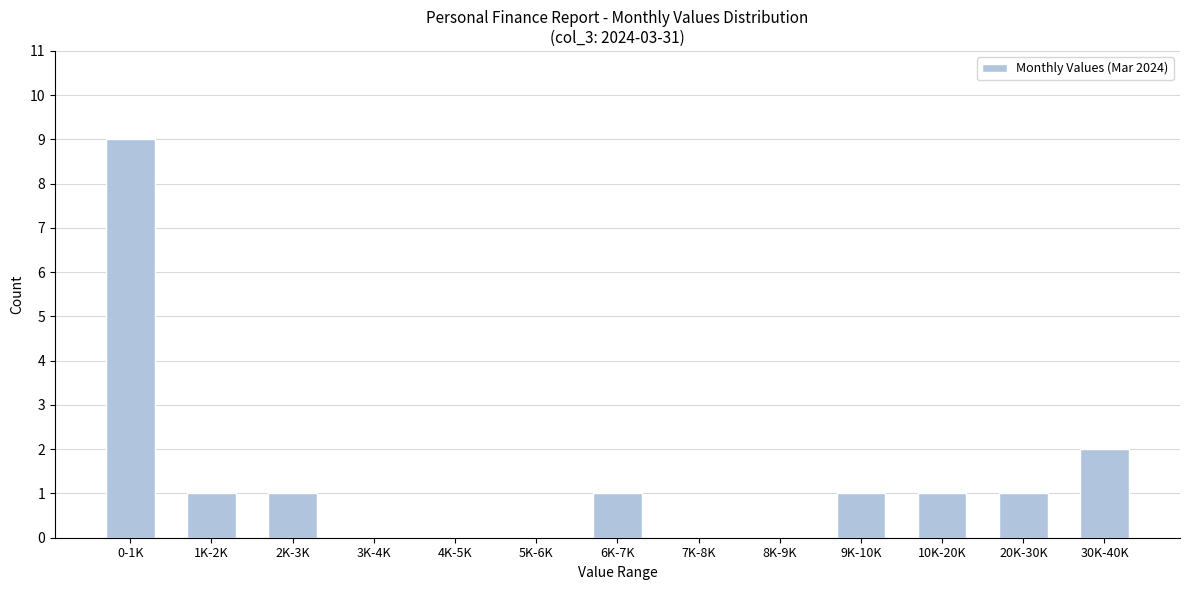

Reading left to right, extract all data points from this chart.

0-1K=9	1K-2K=1	2K-3K=1	3K-4K=0	4K-5K=0	5K-6K=0	6K-7K=1	7K-8K=0	8K-9K=0	9K-10K=1	10K-20K=1	20K-30K=1	30K-40K=2